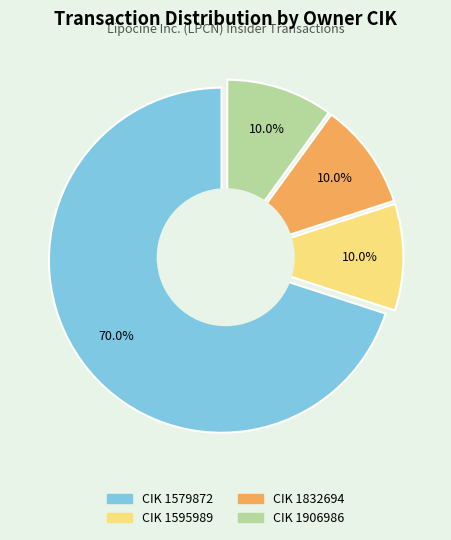

Which category has the smallest portion of the pie?

1595989